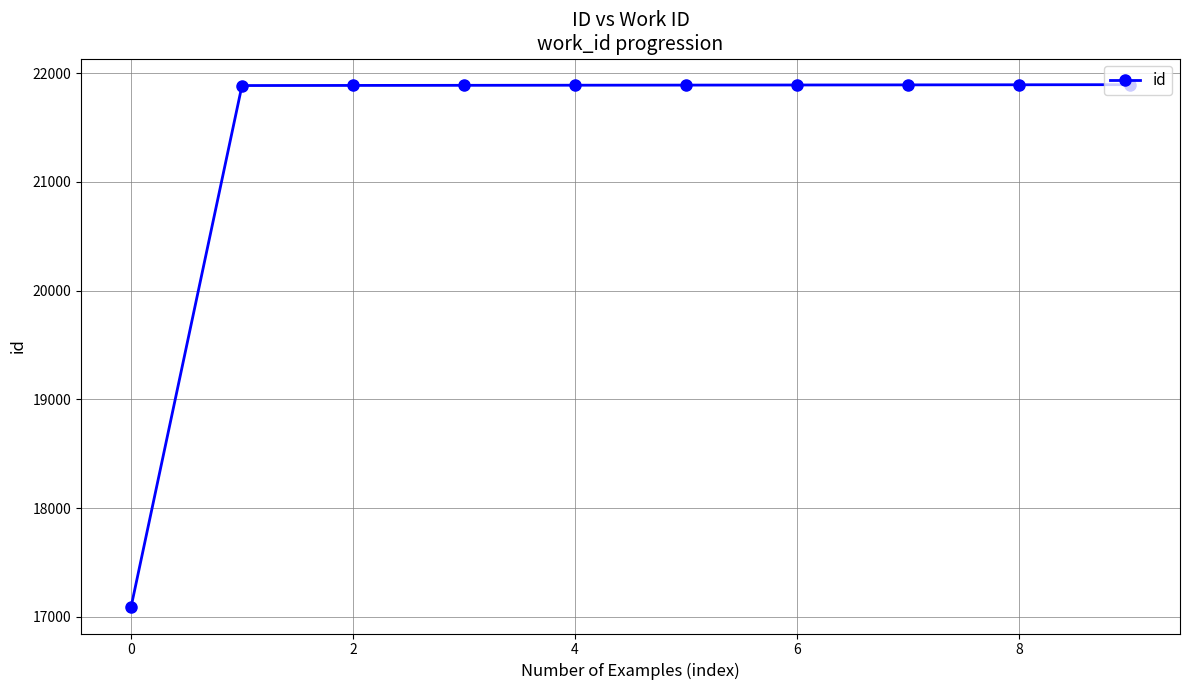

What is the value of the 3rd point from the left?

21888